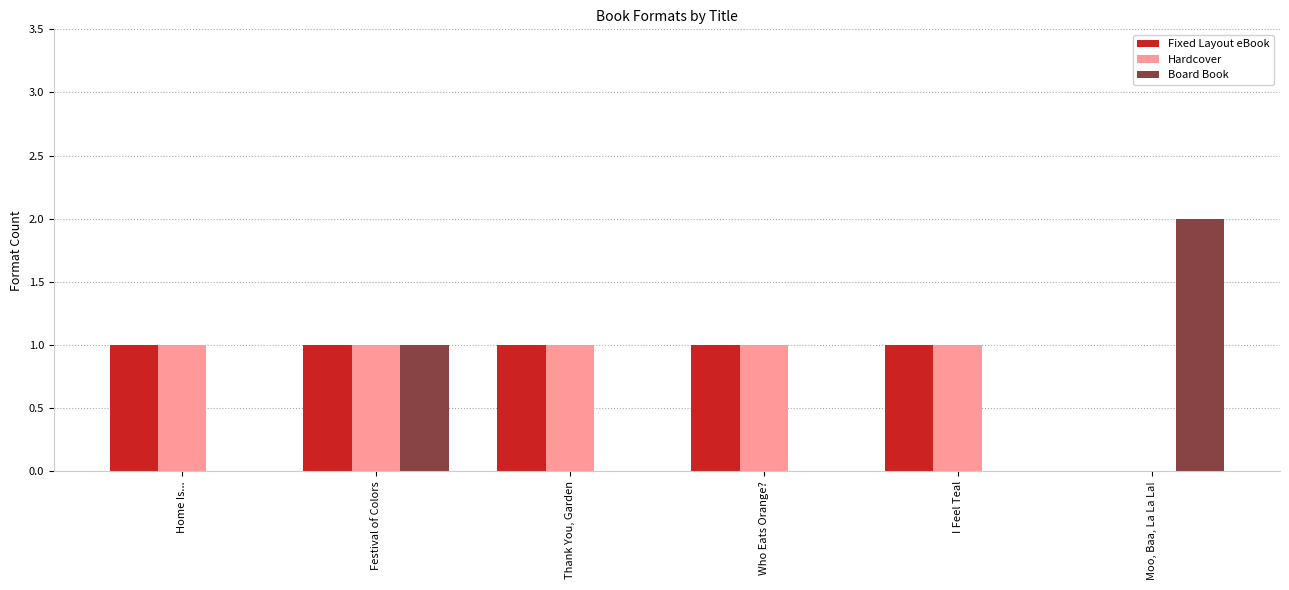

Reading right to left, what are all the values shown in this chart?

Fixed Layout eBook: Moo, Baa, La La La!=0	I Feel Teal=1	Who Eats Orange?=1	Thank You, Garden=1	Festival of Colors=1	Home Is...=1
Hardcover: Moo, Baa, La La La!=0	I Feel Teal=1	Who Eats Orange?=1	Thank You, Garden=1	Festival of Colors=1	Home Is...=1
Board Book: Moo, Baa, La La La!=2	I Feel Teal=0	Who Eats Orange?=0	Thank You, Garden=0	Festival of Colors=1	Home Is...=0